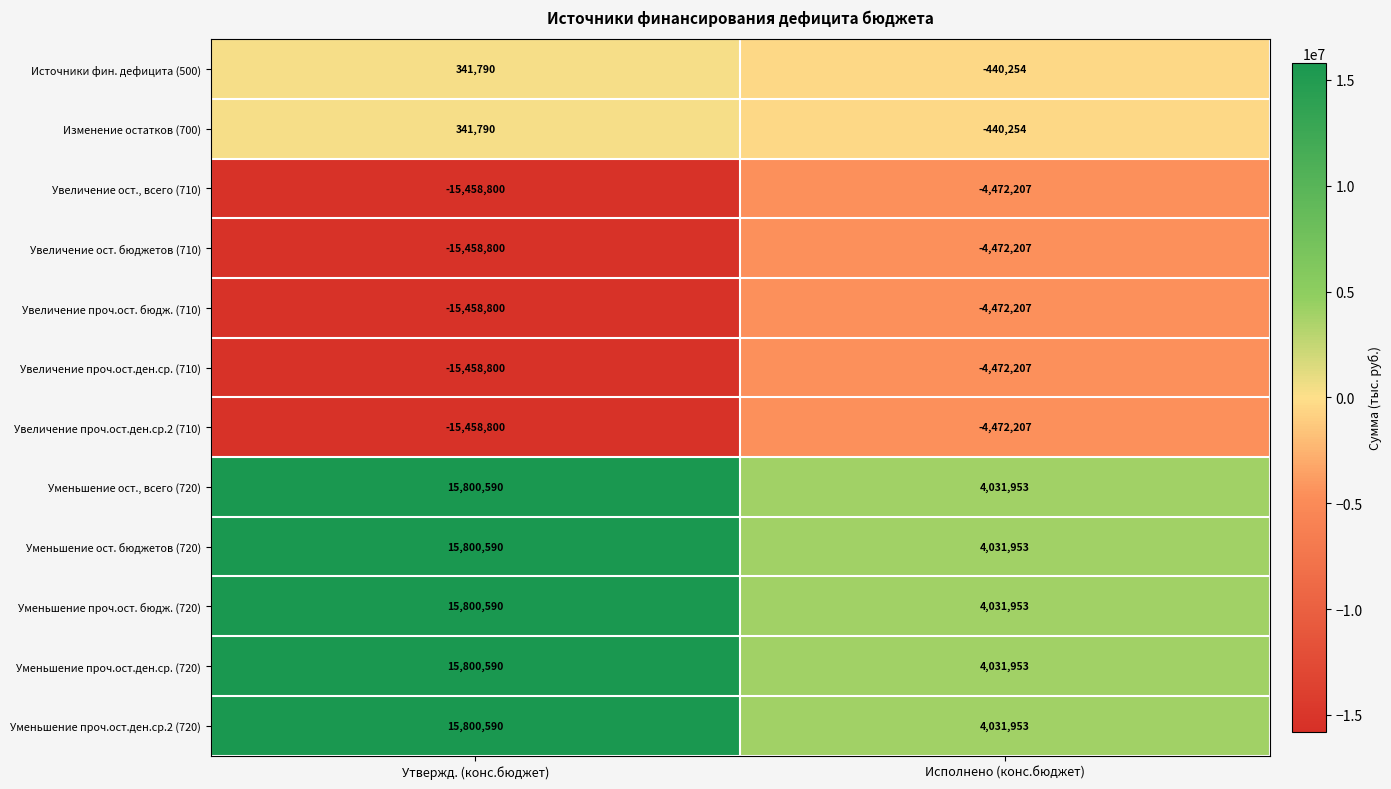

What is the sum of the Увеличение проч.ост. бюдж. (710) values at Исполнено (конс.бюджет) and Утвержд. (конс.бюджет)?

-19931007